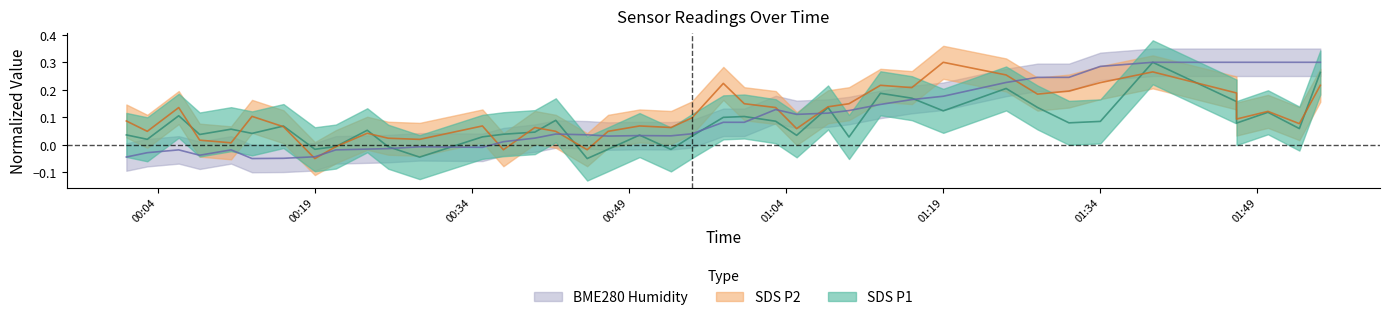

True or false: SDS_P1 and BME280_humidity cross at least once.

True